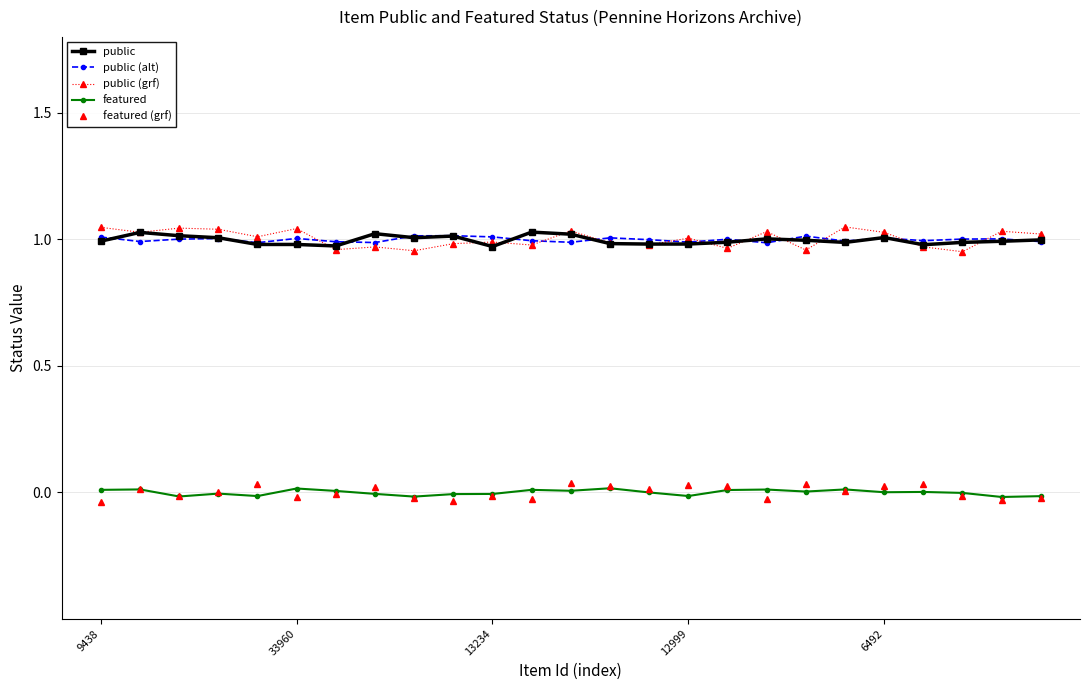

True or false: public and featured (grf) intersect in this chart.

False